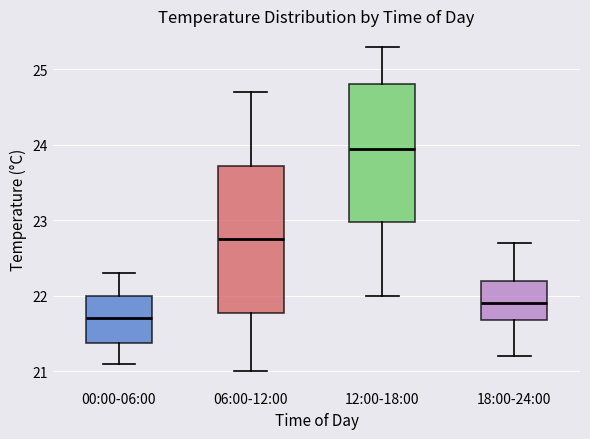

Which box has the lowest median line?

00:00-06:00